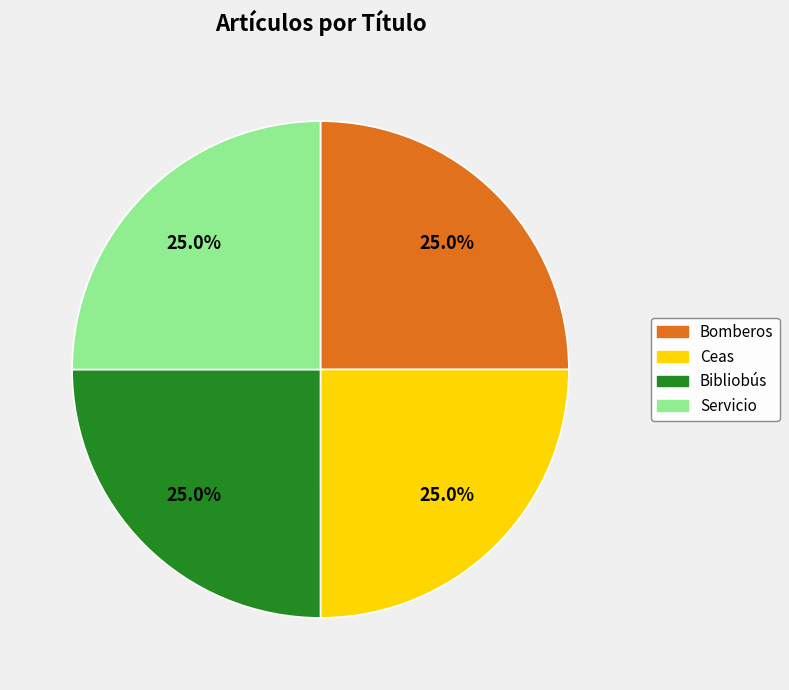

Does Bibliobús account for over 50% of the chart?

No